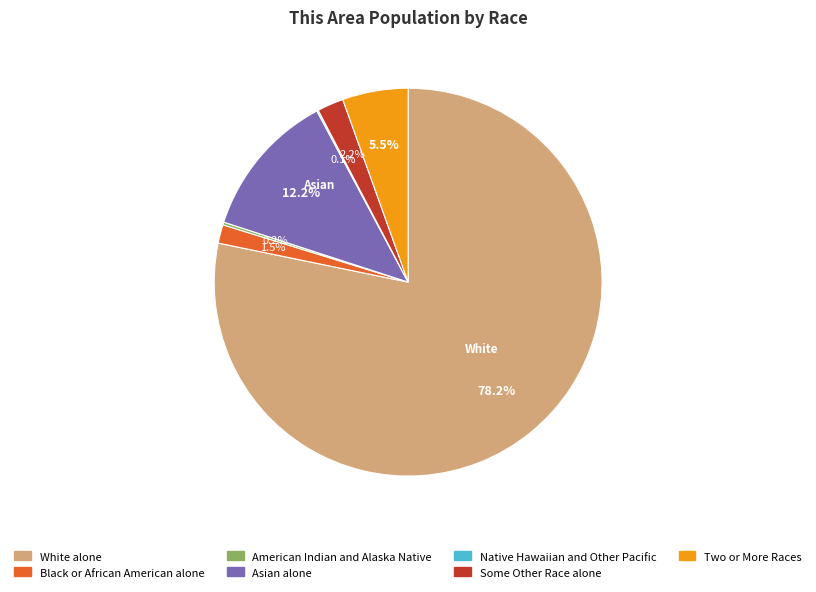

Does White alone account for over 50% of the chart?

Yes